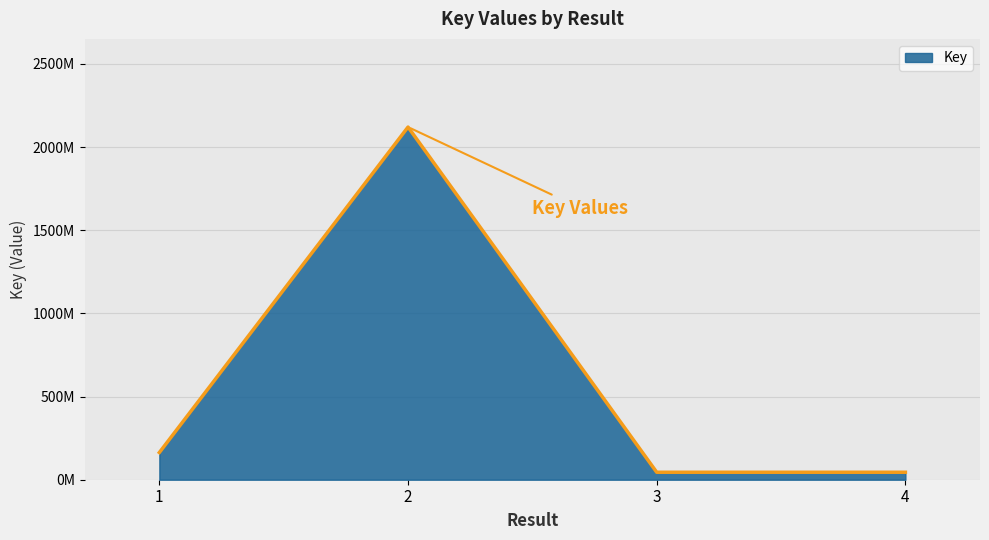

Does the chart display data point markers on the line(s)?

No